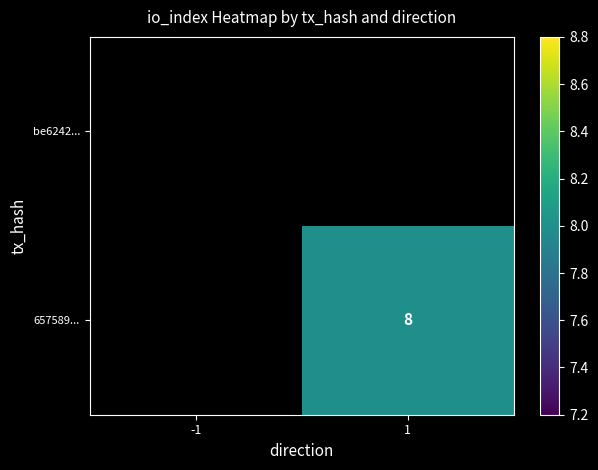

List the series in order of their overall mean, highest first.

be6242..., 657589...